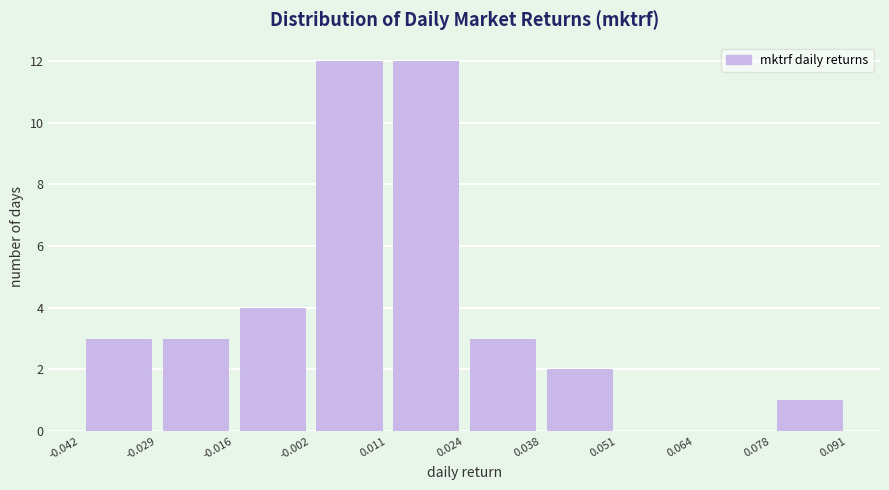

Reading left to right, transcribe this chart: for each bar, give the range it covers on the x-axis and its height. The values are not printed on the chart, so give them approximately, as read against the axis.

-0.042 to -0.029: 3
-0.029 to -0.016: 3
-0.016 to -0.002: 4
-0.002 to 0.011: 12
0.011 to 0.024: 12
0.024 to 0.038: 3
0.038 to 0.051: 2
0.051 to 0.064: 0
0.064 to 0.078: 0
0.078 to 0.091: 1